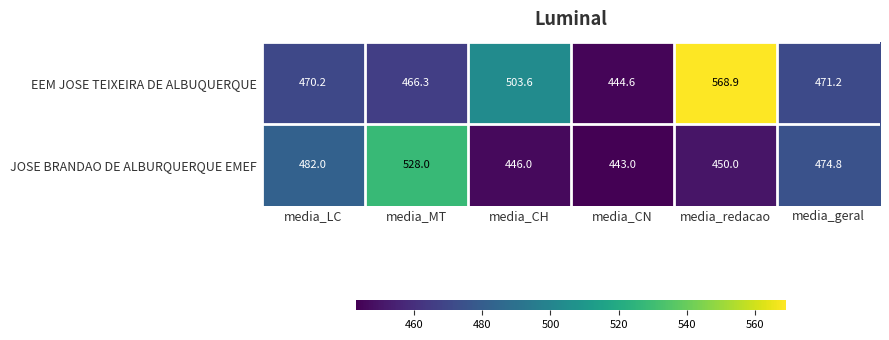

Count the number of data series in this chart.

2